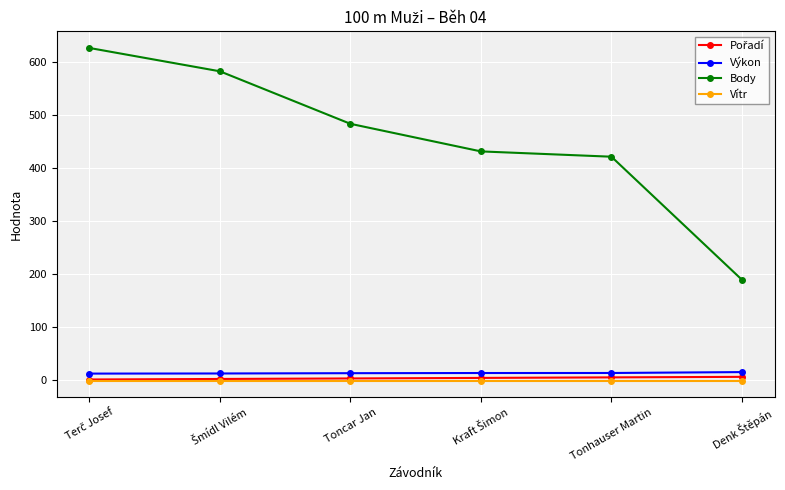

Count the number of categories in the chart.

6